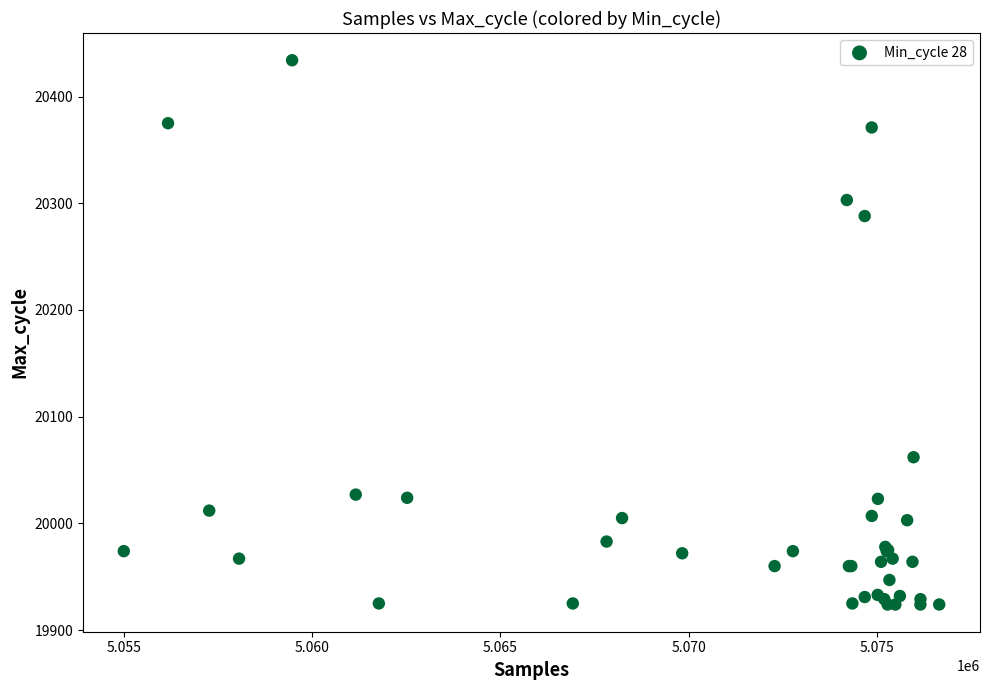

What Y value in the scatter plot is closest to 20179?

20288